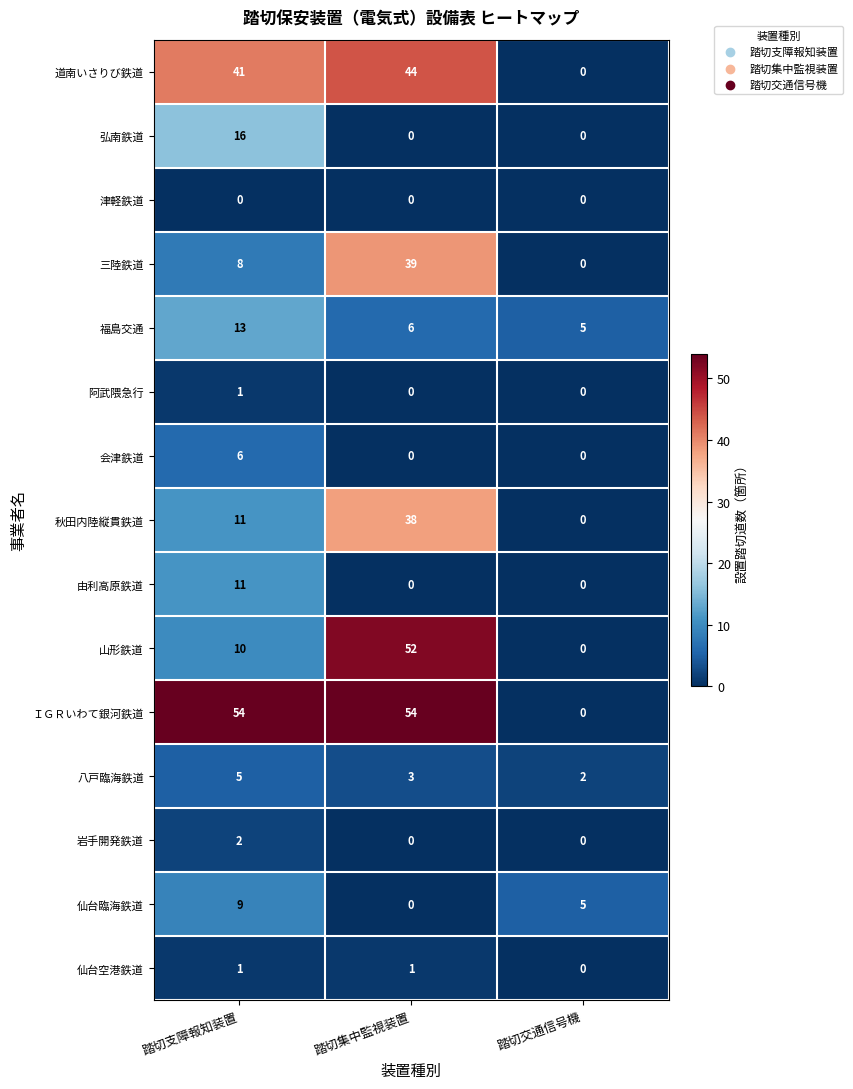

What is the greatest value displayed?

54